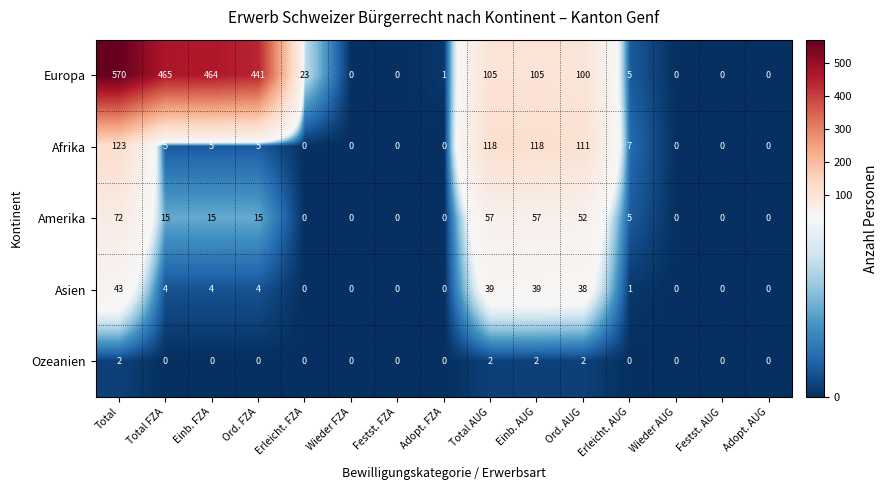

How many categories are shown in the chart?

15